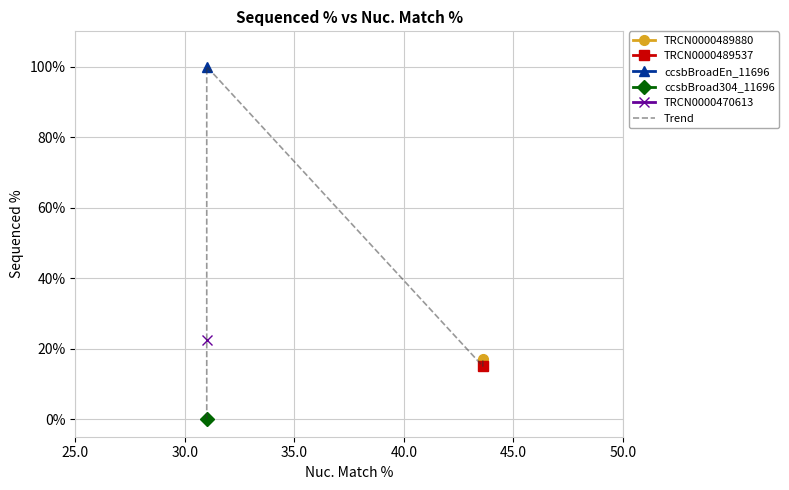

What is the maximum value shown in the chart?

100.0